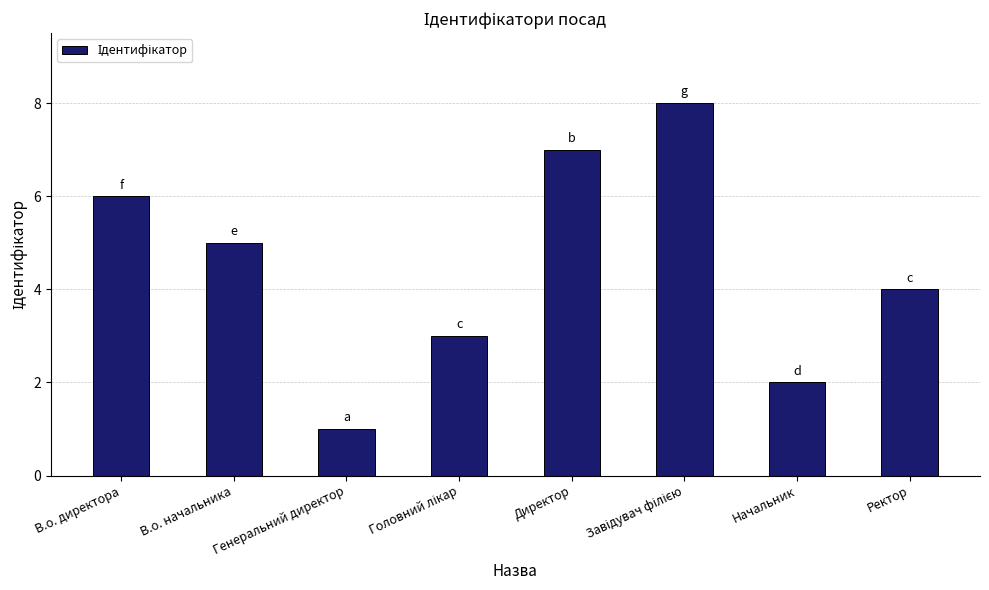

What position from the left is В.о. начальника?

2